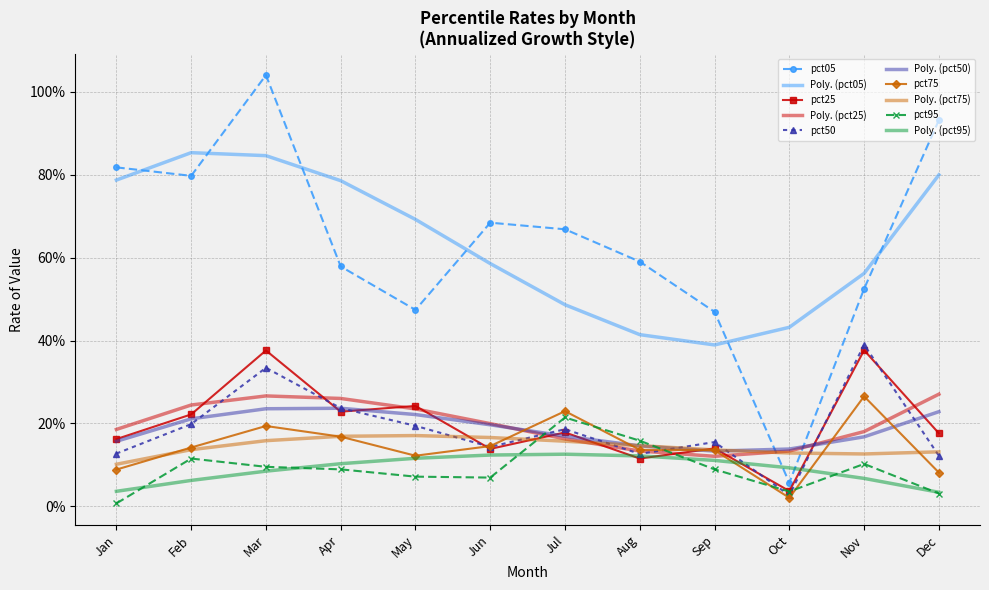

What is the minimum value for pct05?

5.7